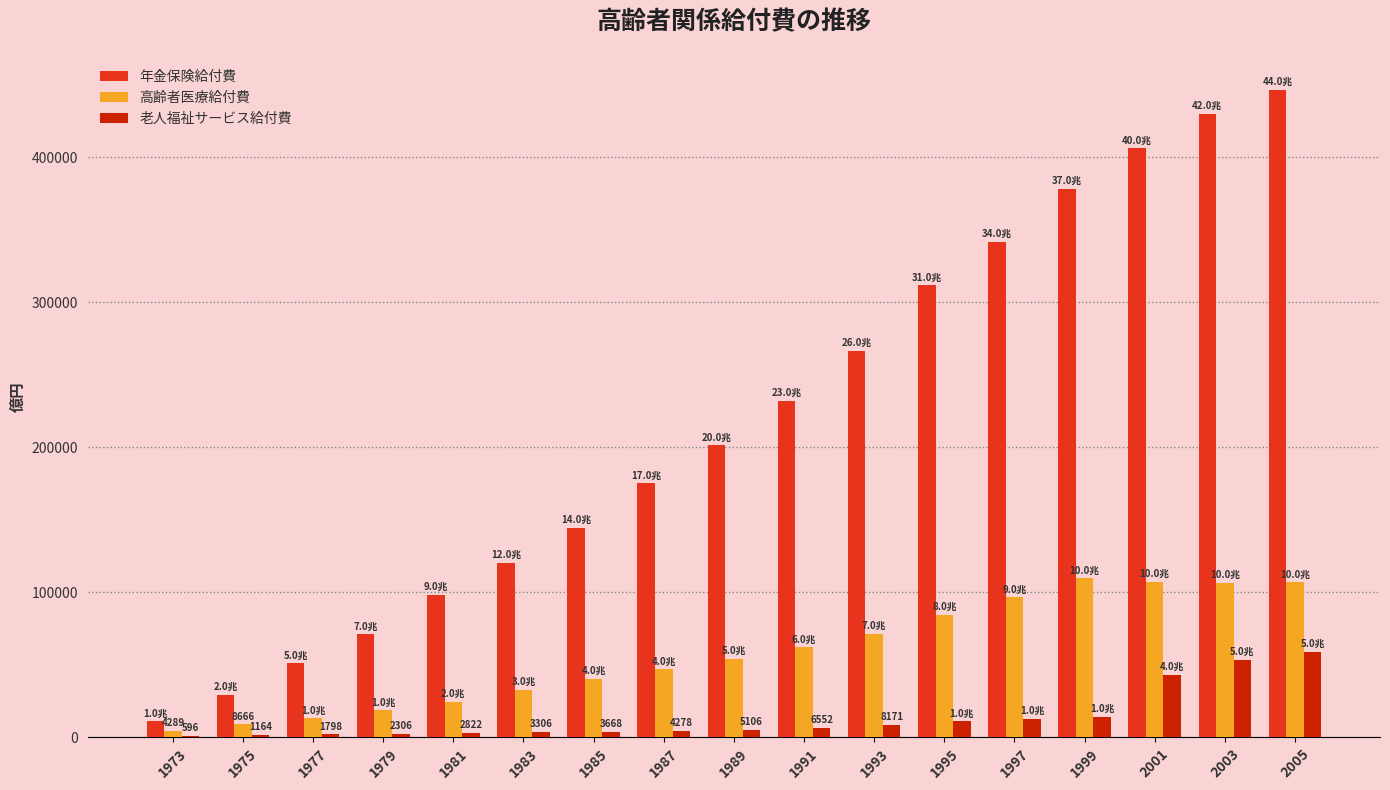

Count the number of data series in this chart.

3